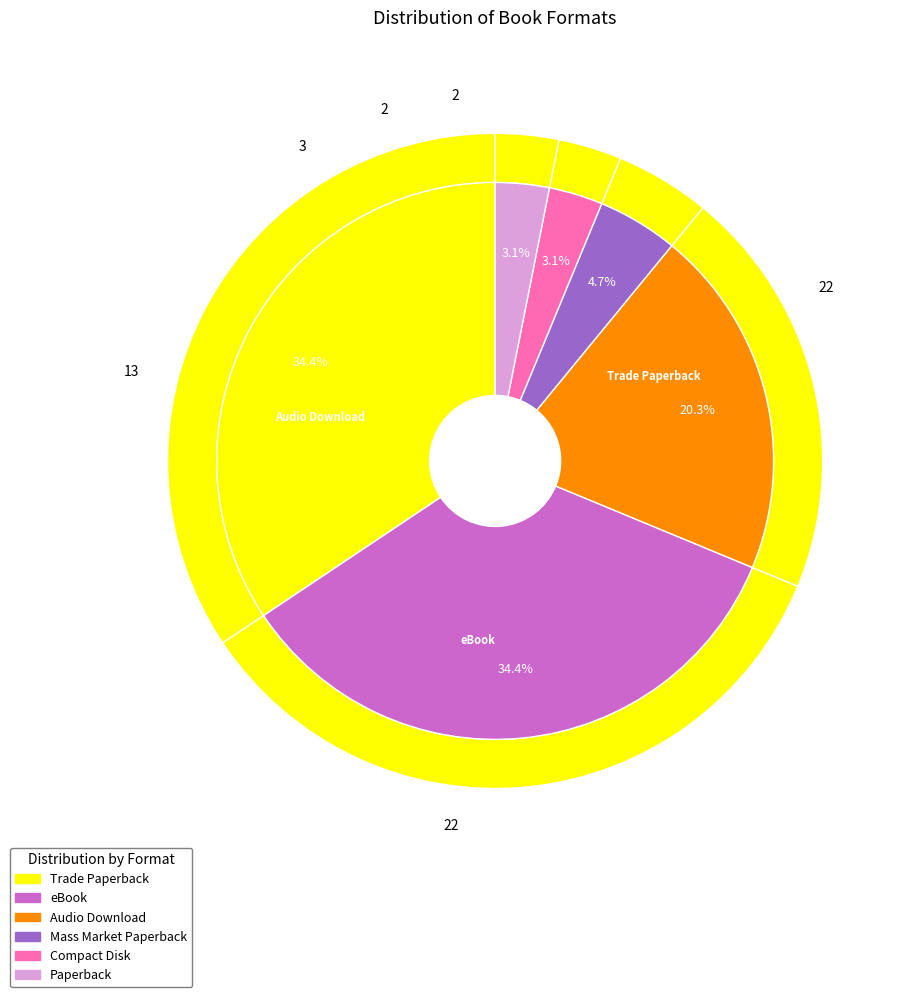

True or false: Mass Market Paperback accounts for 5% of the total.

True